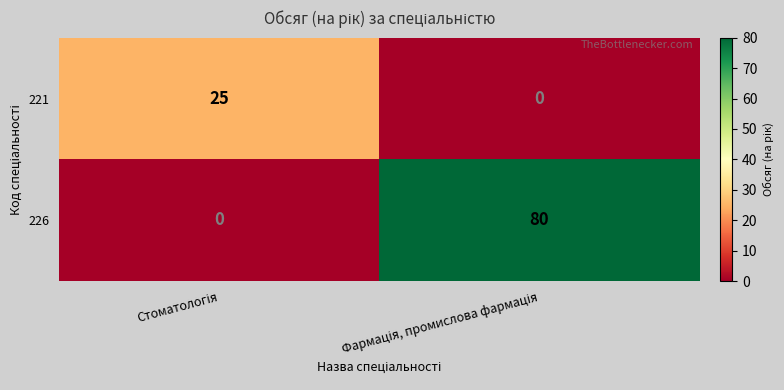

List the series in order of their peak value, lowest first.

221, 226